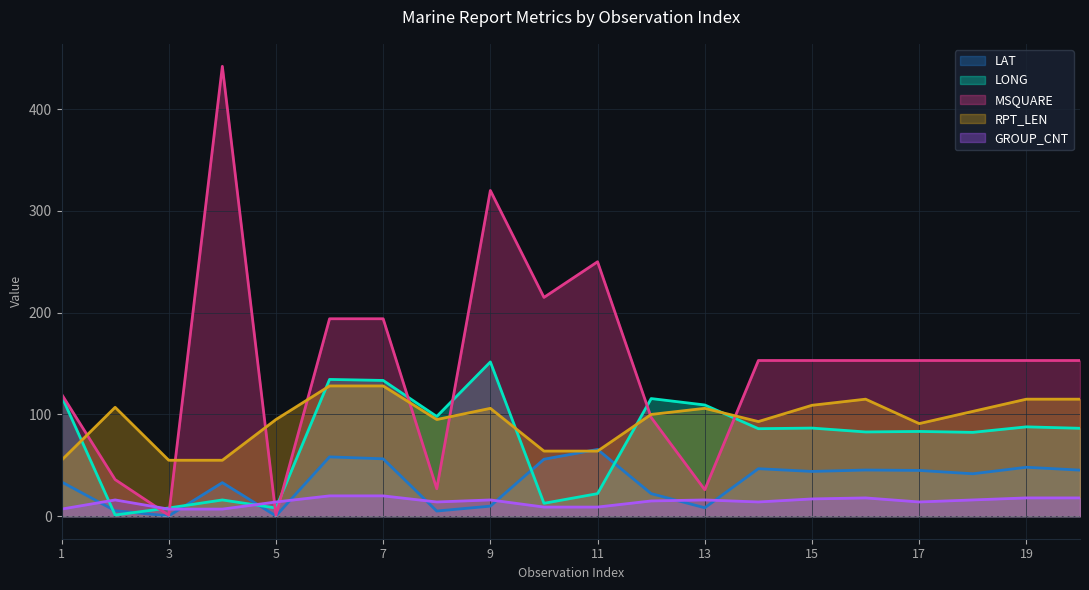

At how many categories does at least one series exceed 213?

4